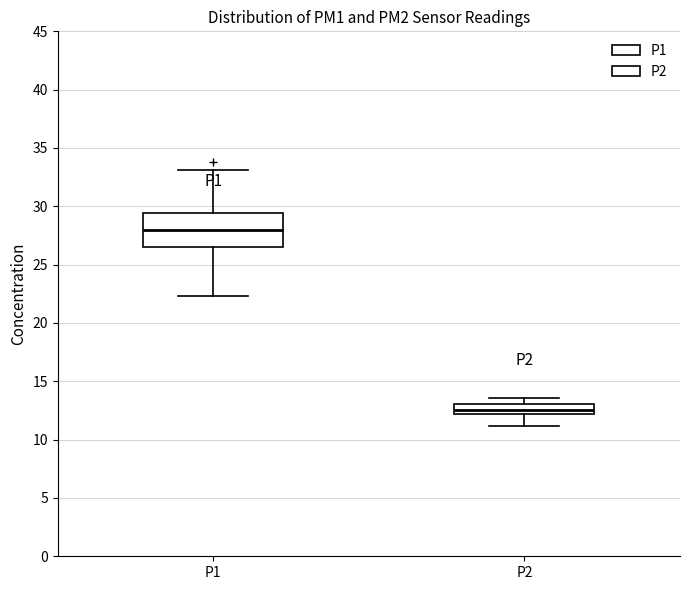

Reading left to right, read every box against the y-axis: the position of its median line, the range the box covers, and the ends of its whiskers. The values are not printed on the chart, so give them approximately, as read against the axis.

P1: median 28.0, box 26.5 to 29.5, whiskers 22.5 to 33.0
P2: median 12.5, box 12.0 to 13.0, whiskers 11.0 to 13.5